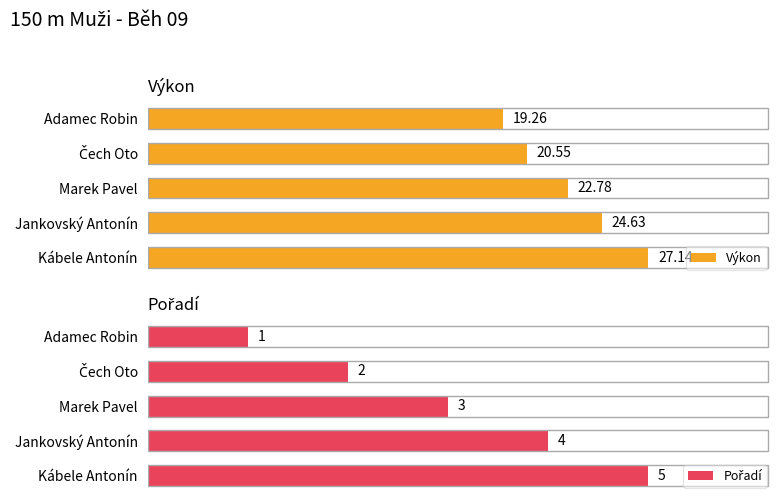

Rank the series by their average value, from highest to lowest.

Výkon, Pořadí